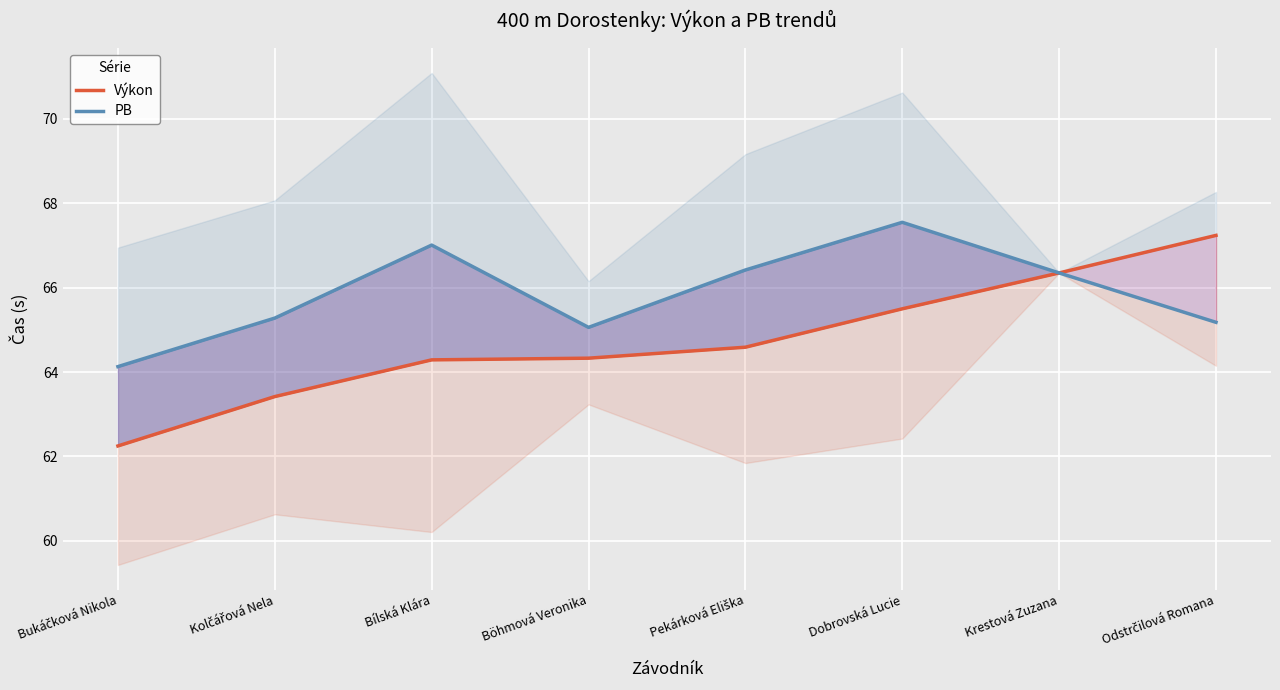

At which category is the sum across all series the highest?

Dobrovská Lucie